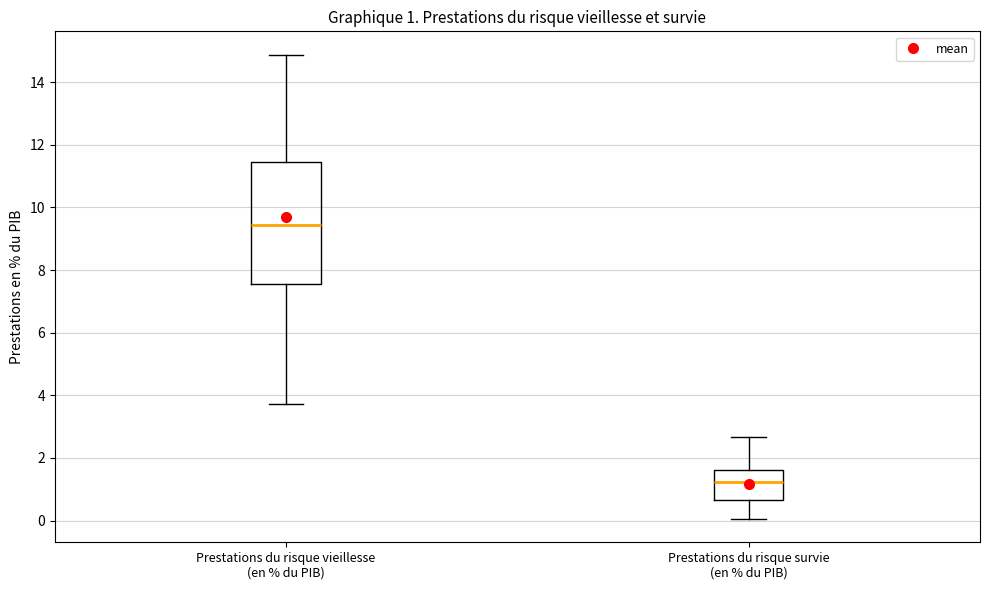

Which box has the lowest median line?

Prestations du risque survie (en % du PIB)